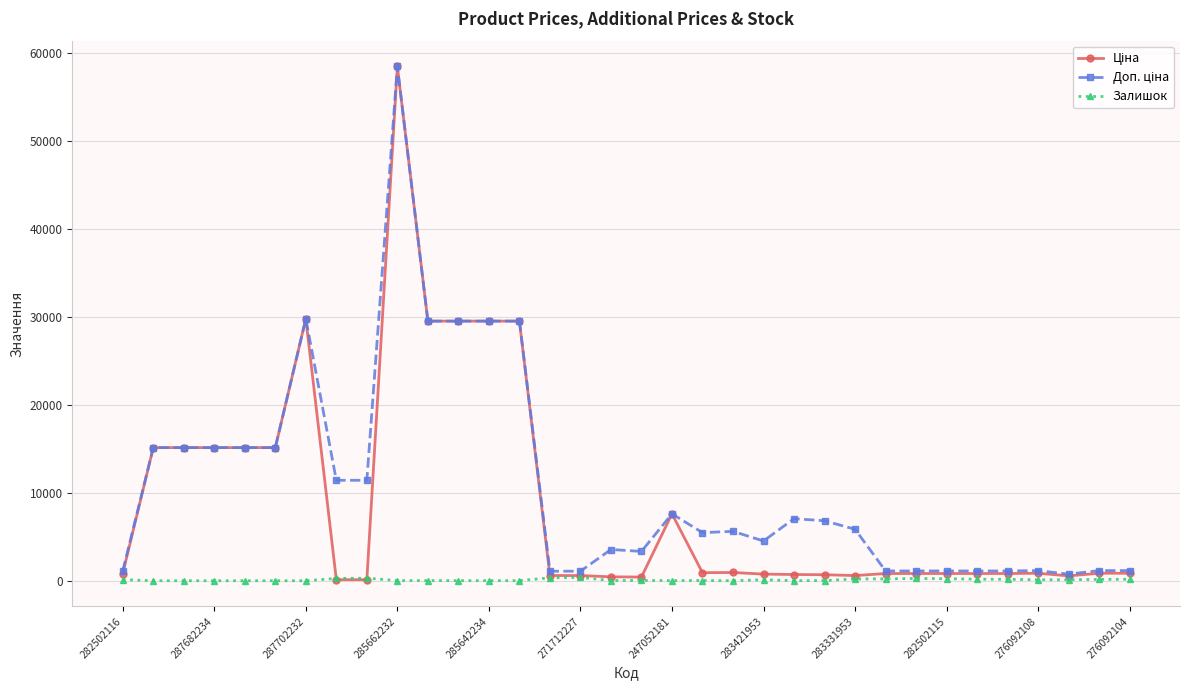

At how many categories does at least one series exceed 2295?

22